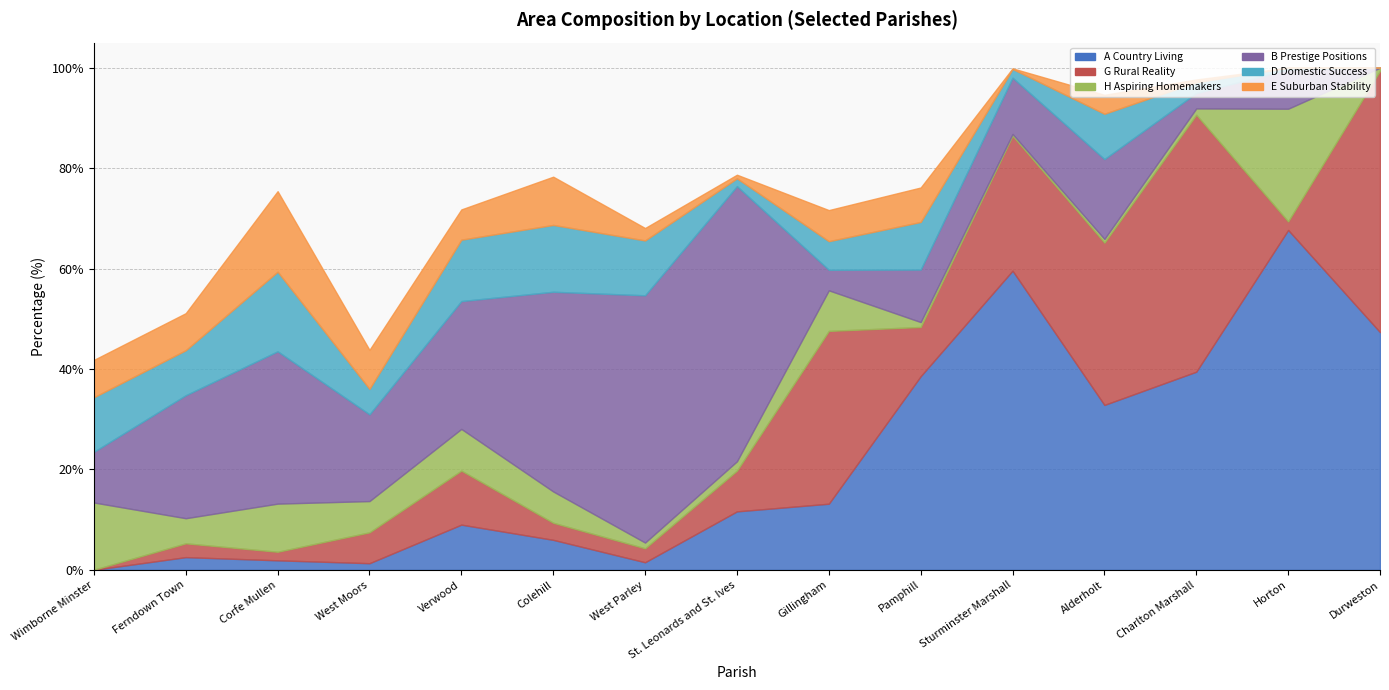

What is the approximate value of D Domestic Success at Charlton Marshall?

2.2